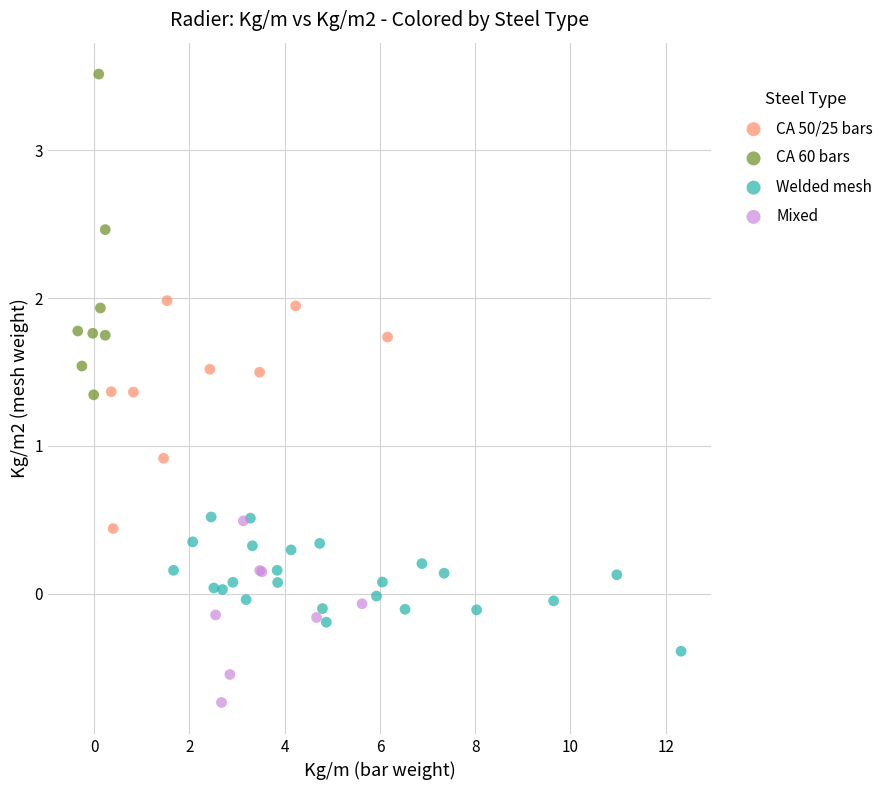

Which series contains the lowest Y value?

Mixed